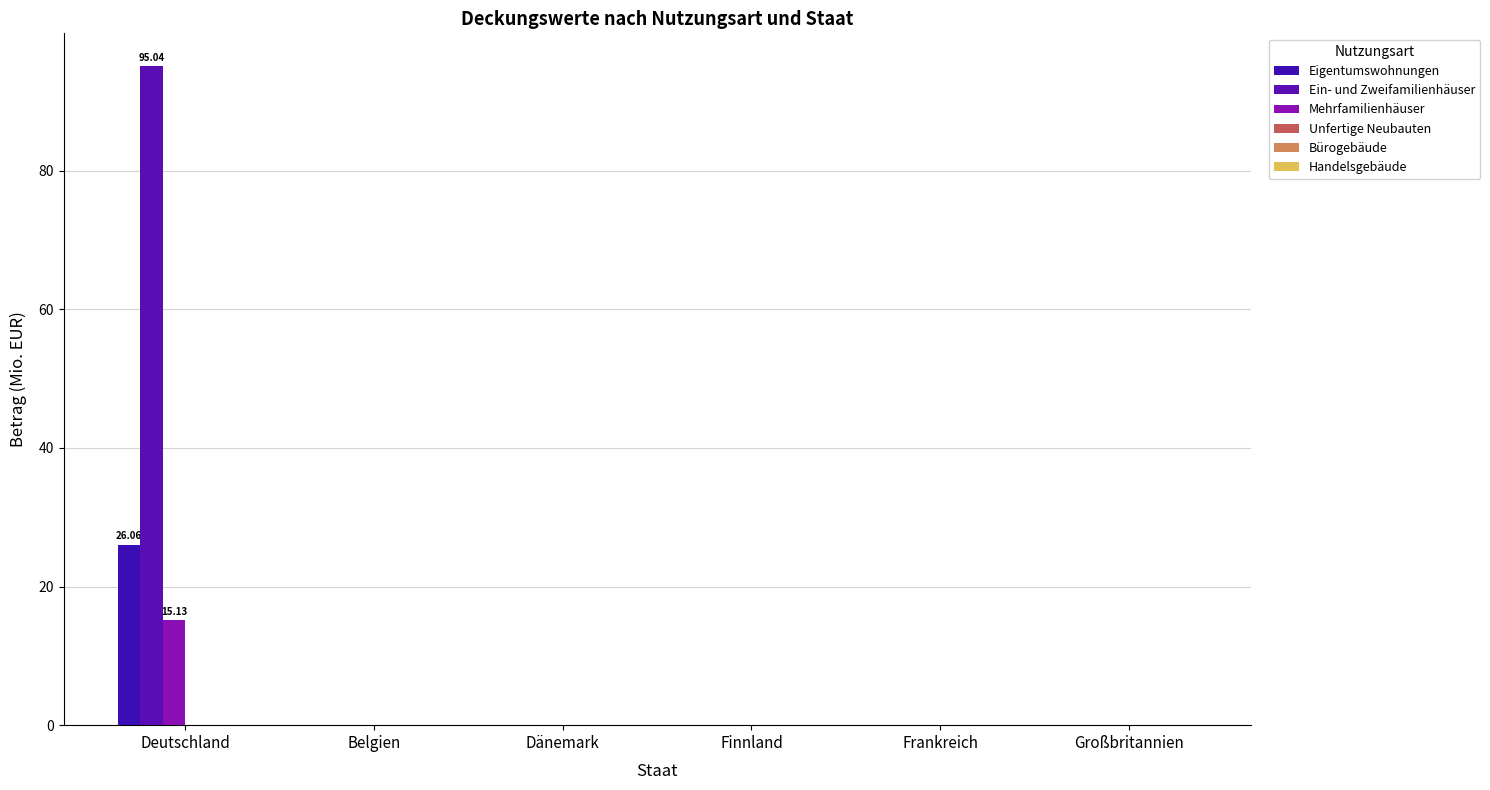

At which category does the chart reach its minimum across all series?

Belgien